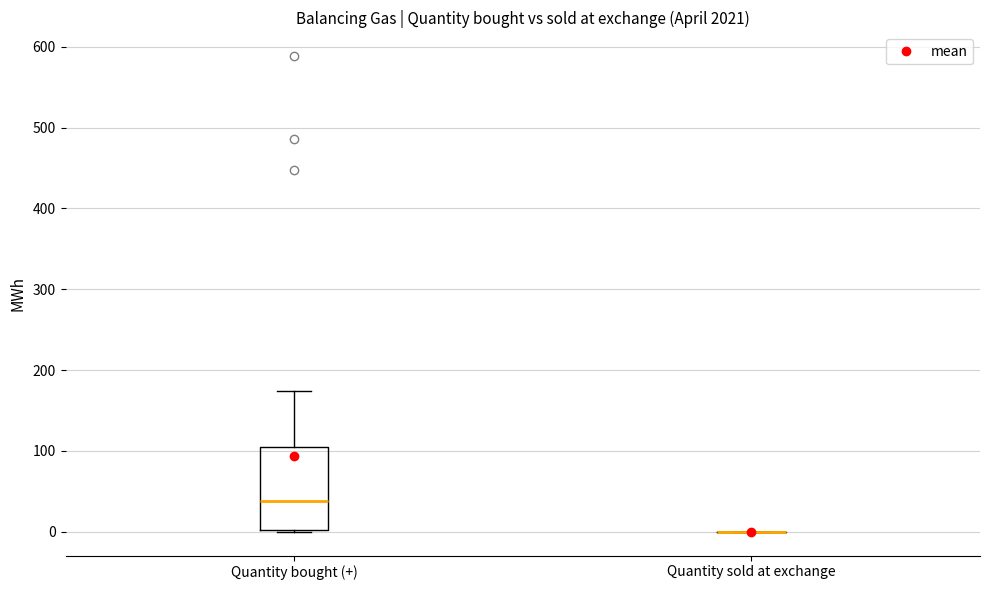

Reading left to right, read every box against the y-axis: the position of its median line, the range the box covers, and the ends of its whiskers. The values are not printed on the chart, so give them approximately, as read against the axis.

Quantity bought (+): median 40, box 0 to 100, whiskers 0 to 170
Quantity sold at exchange: box collapsed to a line at 0, whiskers 0 to 0